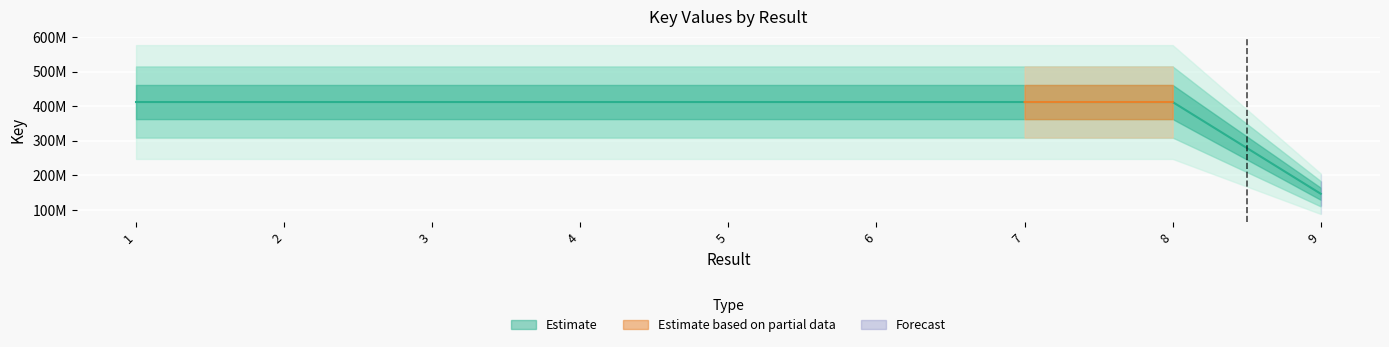

What is the sum of all values?

3441006149